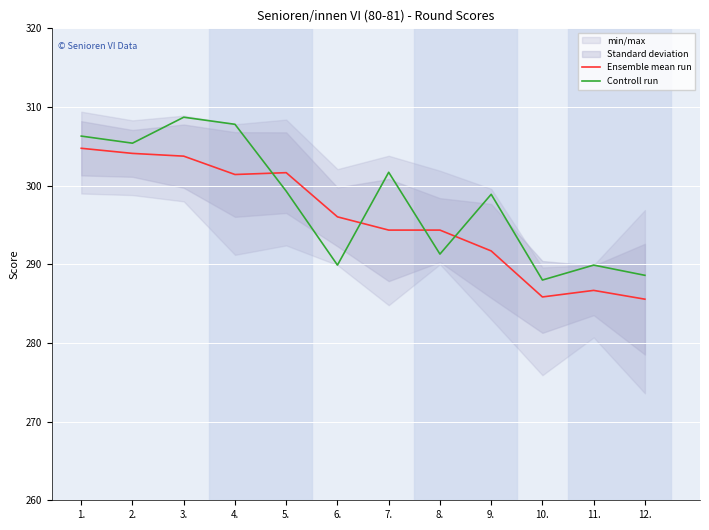

What is the greatest value displayed?

308.7